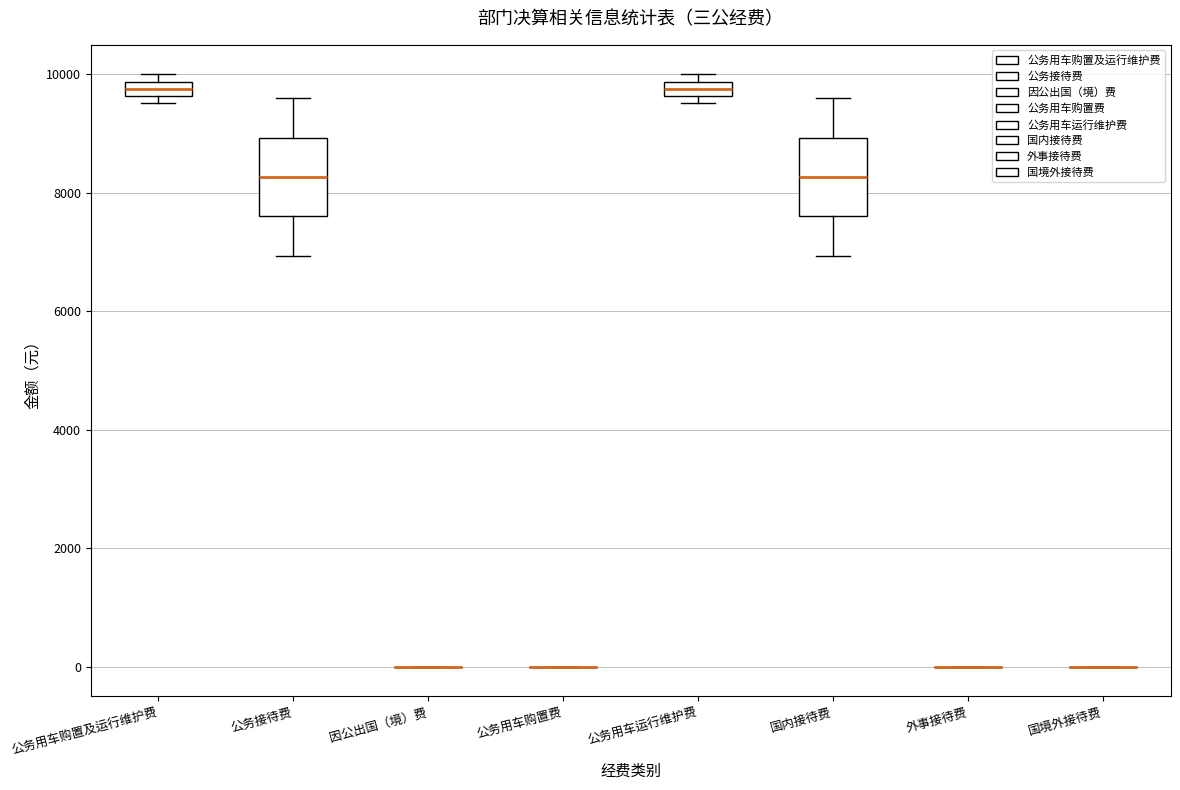

Where is the lower edge of the box for 国内接待费 on the y-axis? The values are not printed on the chart, so give them approximately, as read against the axis.

7600